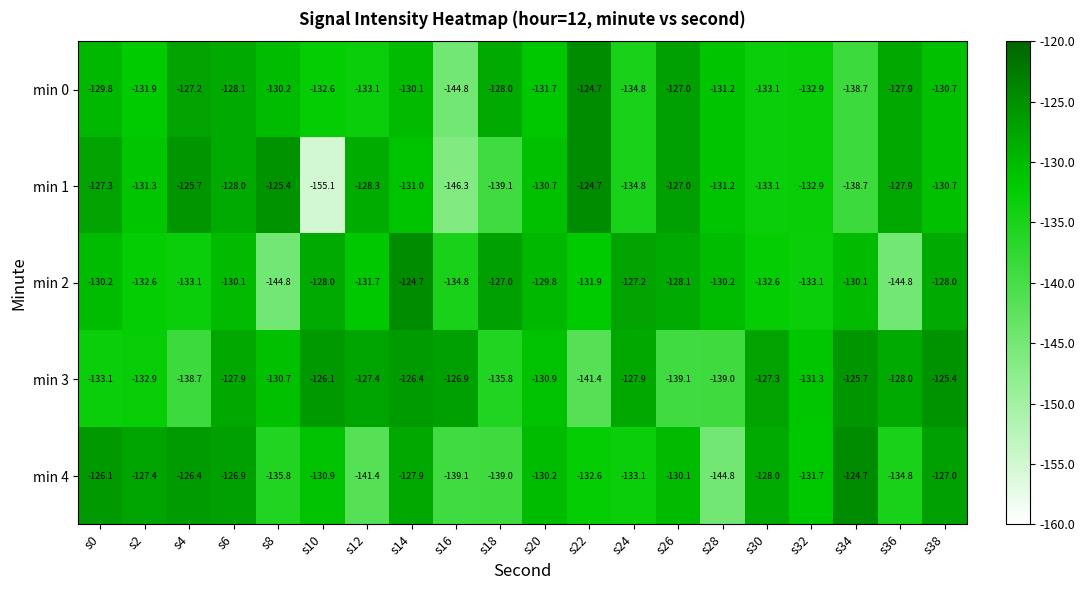

How many data points does each series have?

20